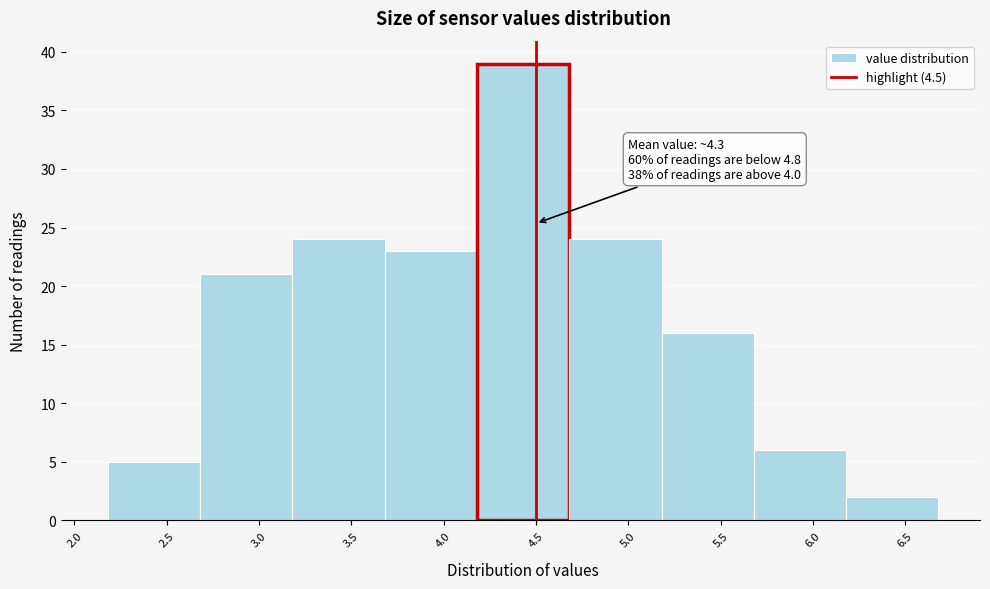

Over which range of the x-axis is the bar tallest?

4.18 to 4.68